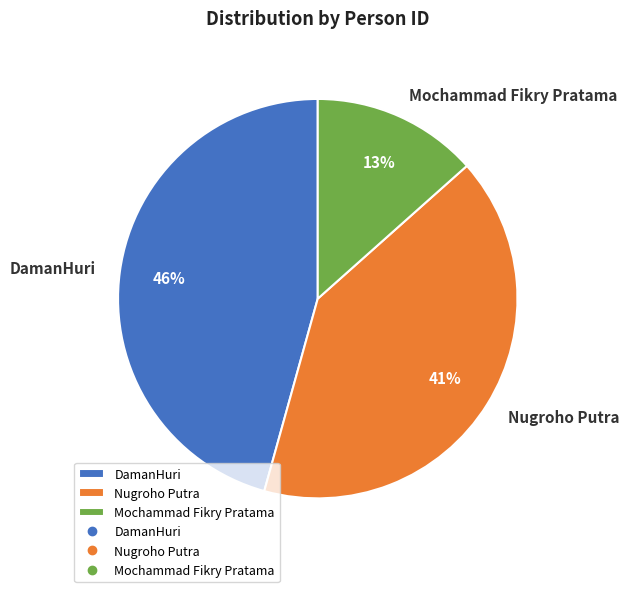

To the nearest percent, what portion does Mochammad Fikry Pratama represent?

13%